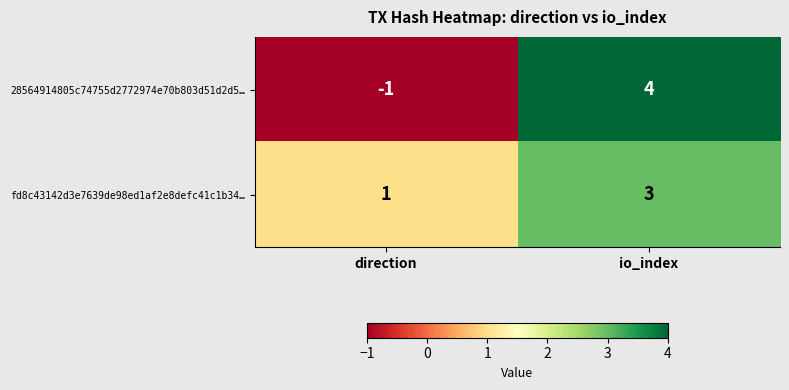

At io_index, list the series in order from smallest to largest.

fd8c43142d3e7639de98ed1af2e8defc41c1b34…, 28564914805c74755d2772974e70b803d51d2d5…